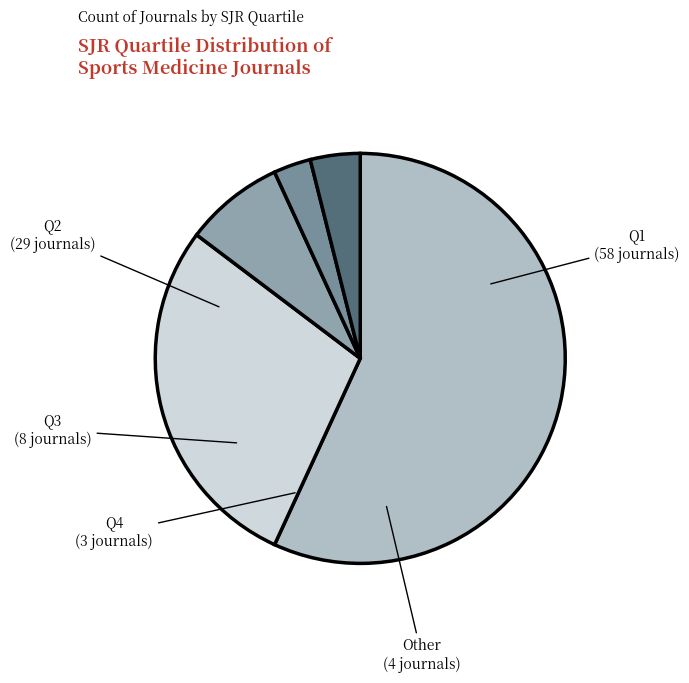

Is there any slice that represents more than half of the pie?

Yes